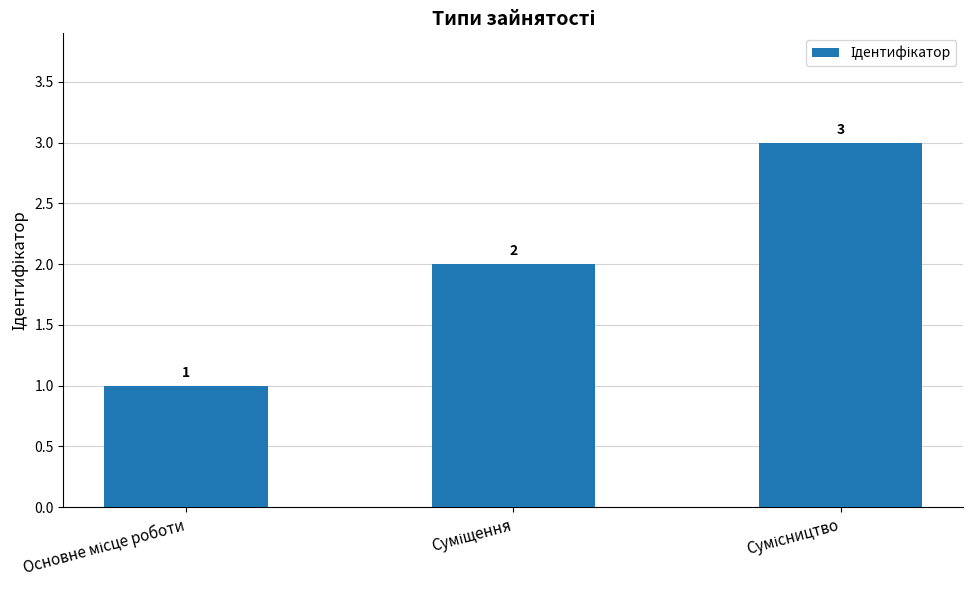

What is the maximum value shown in the chart?

3